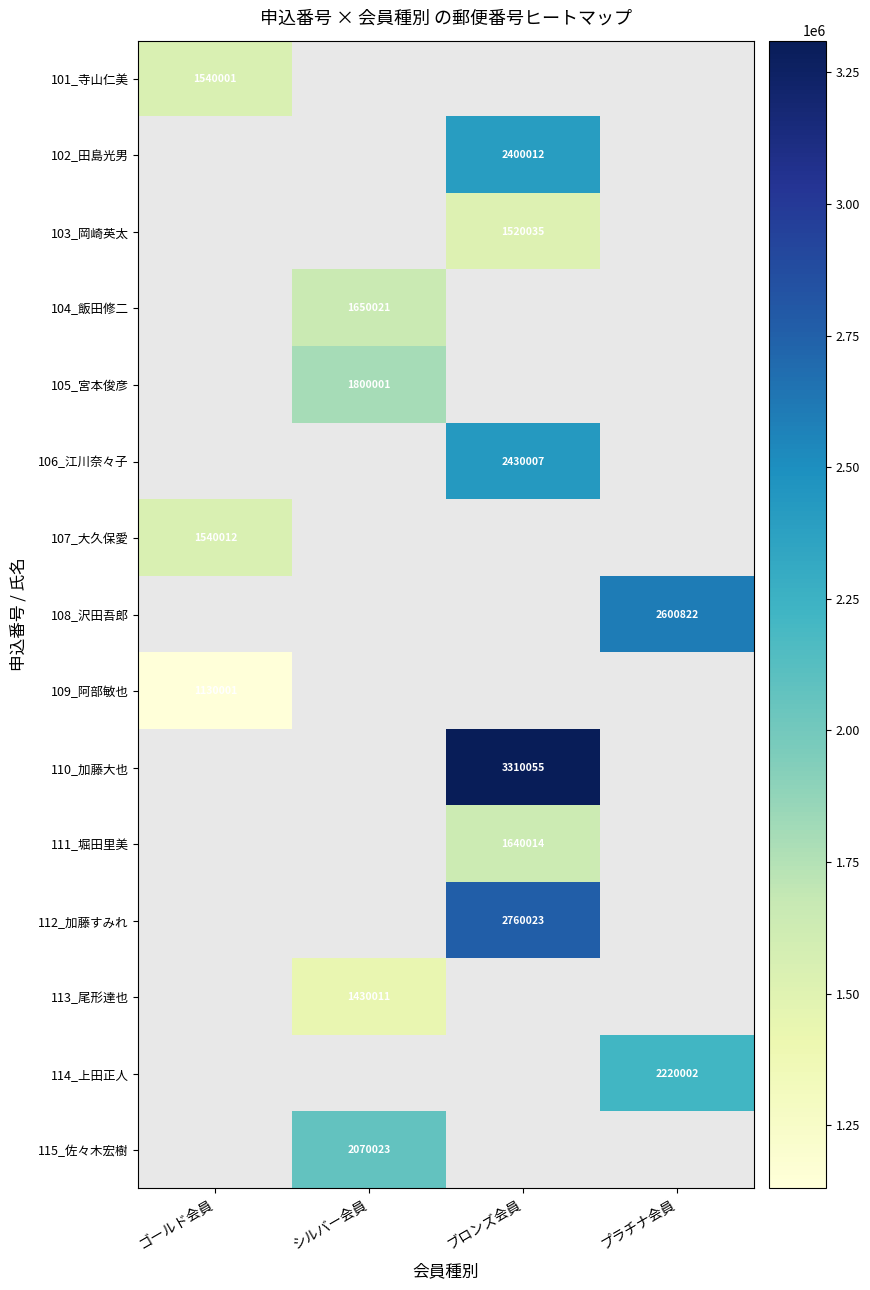

True or false: 103_岡崎英太 has a value of 701004 at ブロンズ会員.

False